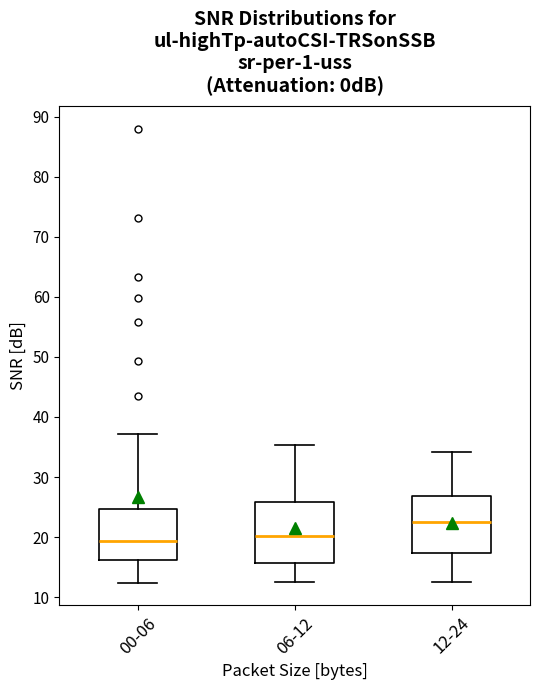

Reading left to right, read every box against the y-axis: the position of its median line, the range the box covers, and the ends of its whiskers. The values are not printed on the chart, so give them approximately, as read against the axis.

00-06: median 19, box 16 to 25, whiskers 12 to 37
06-12: median 20, box 16 to 26, whiskers 13 to 35
12-24: median 23, box 17 to 27, whiskers 13 to 34